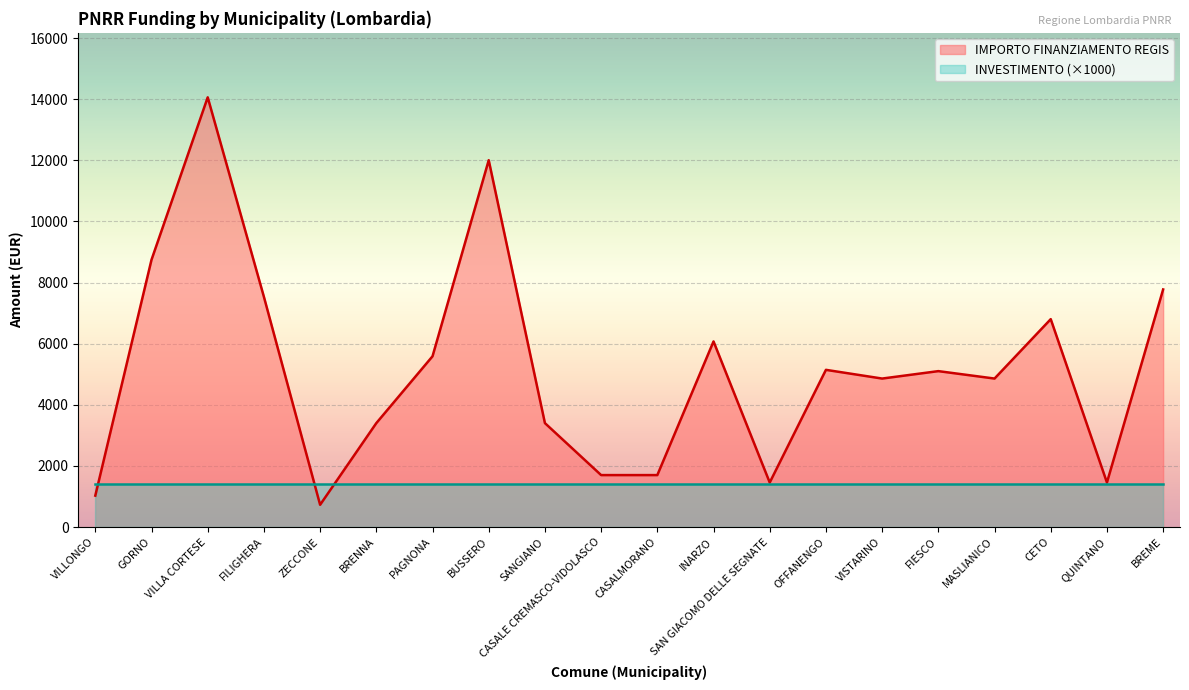

Reading right to left, transcribe all the data shown in this chart.

7776	1458	6804	4860	5103	4860	5145	1458	6075	1701	1701	3402	12005	5589	3402	729	7533	14063	8748	1029